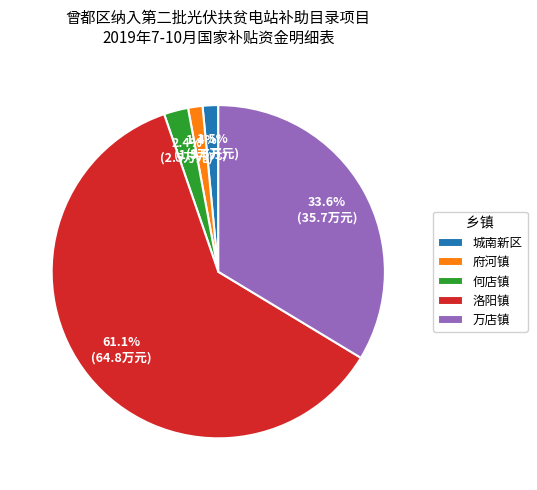

Which slice represents more than half of the pie?

洛阳镇